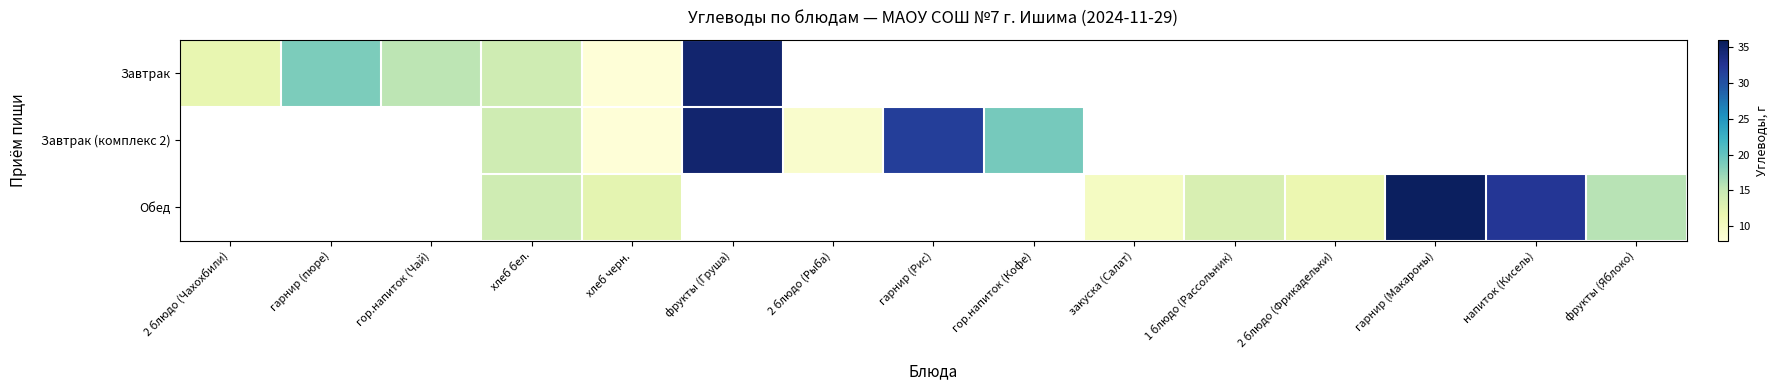

What is the lowest value of the Завтрак series?

8.2